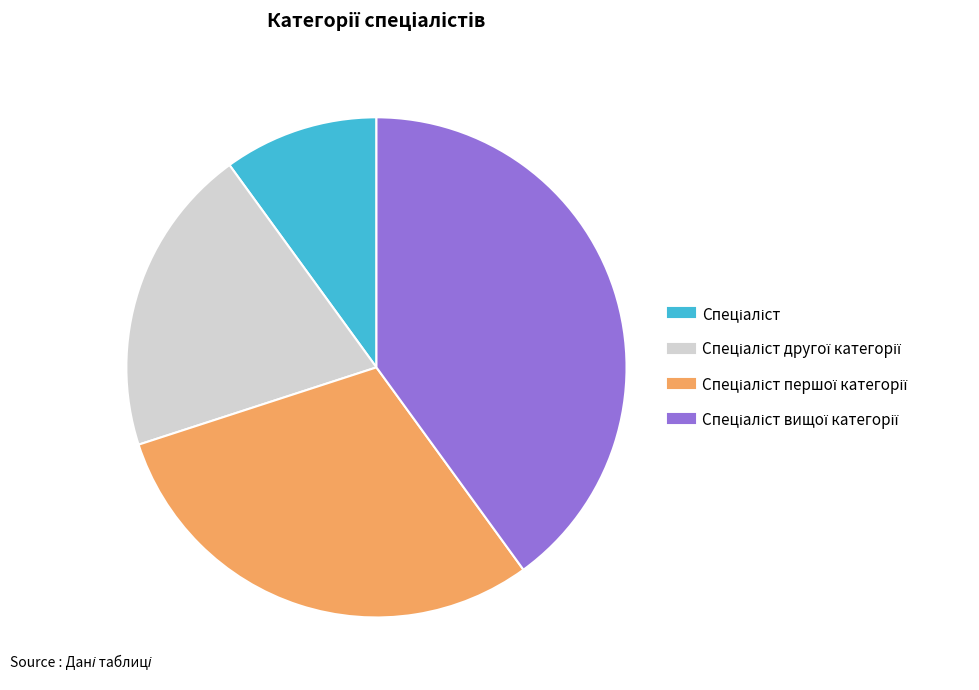

Is there a majority slice in this chart?

No